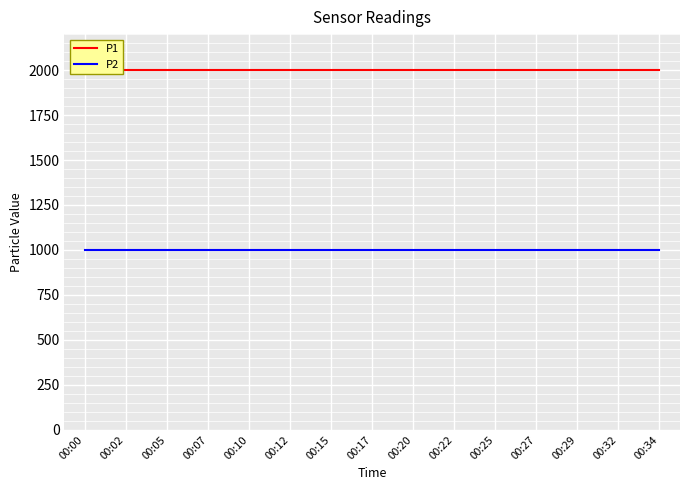

At which category is the sum across all series the highest?

00:00